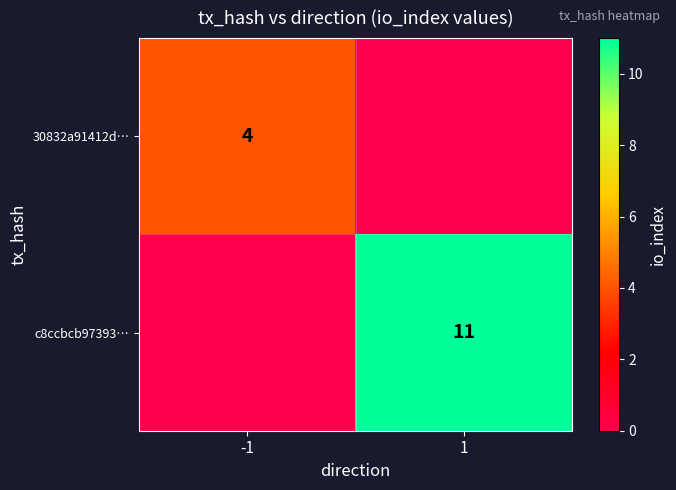

Is it true that c8ccbcb97393… equals 11 at 1?

True